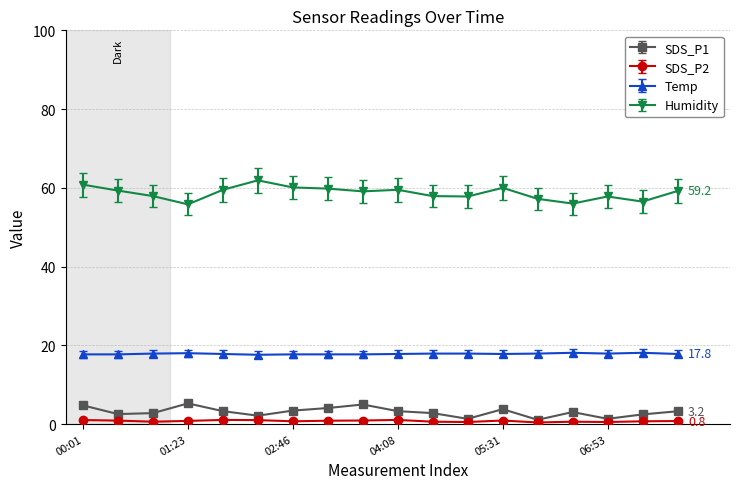

Which series has the largest total across all categories?

Humidity